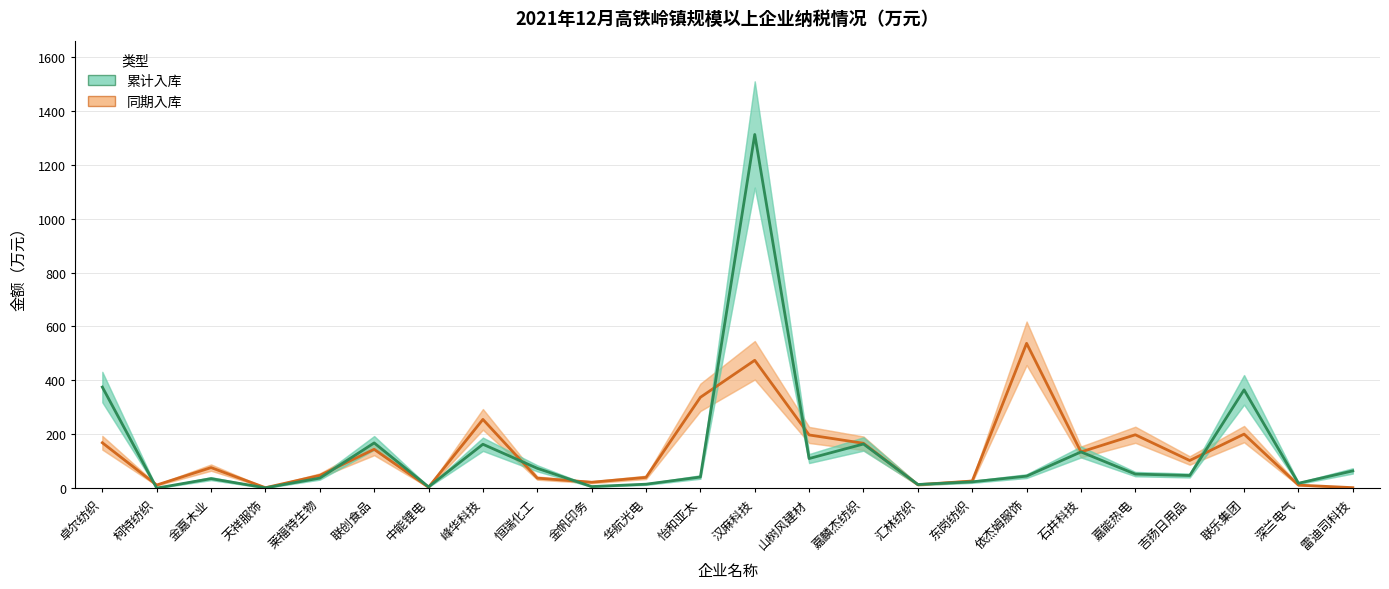

At which category does 同期入库 reach its first local peak?

金嘉木业